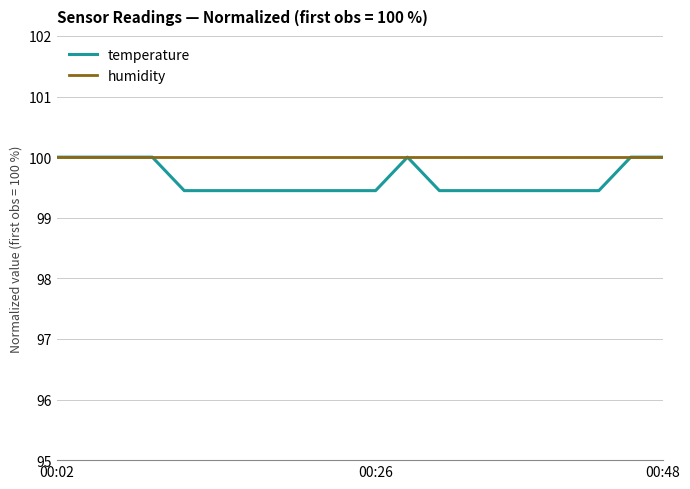

Does the chart have visible grid lines?

Yes